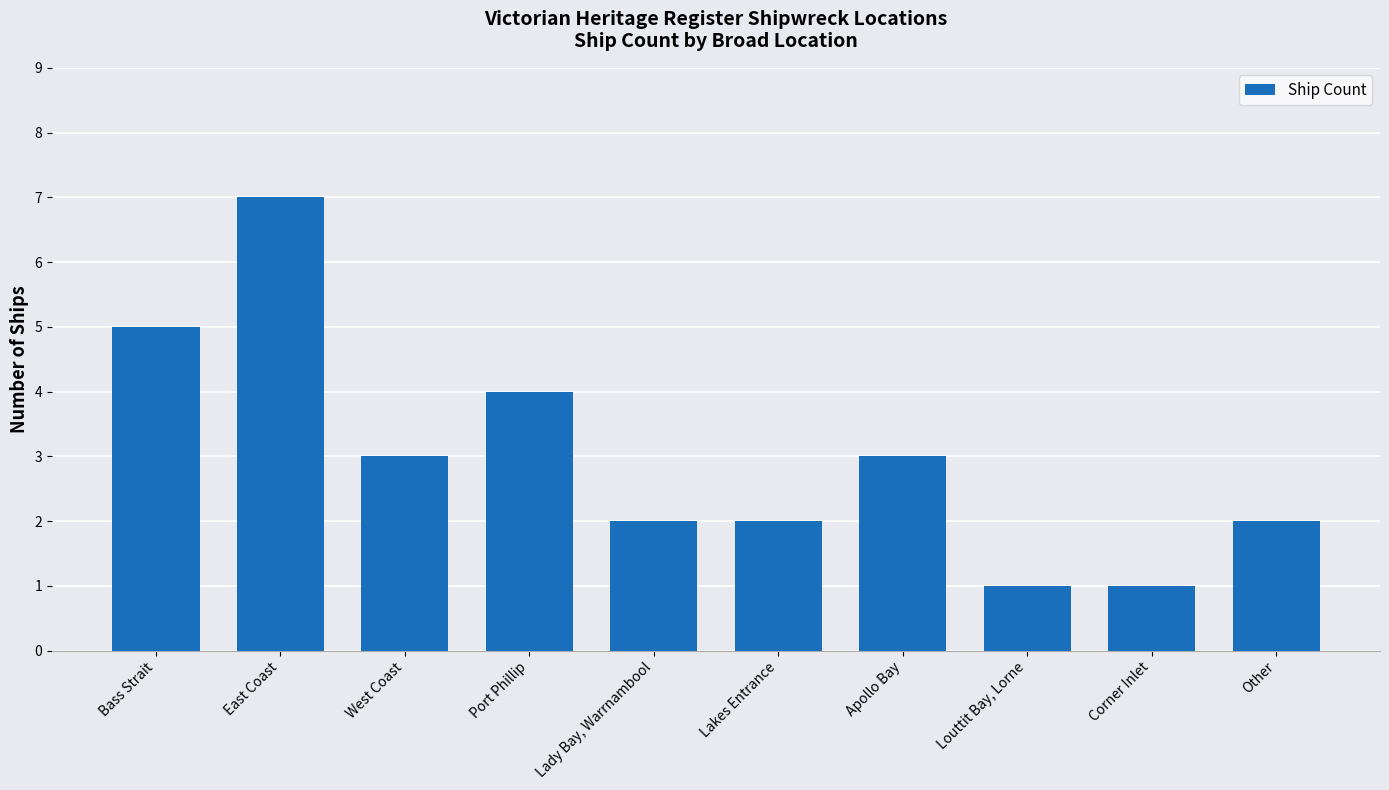

Approximately how many times larger is the value at Corner Inlet compared to Louttit Bay, Lorne?

1.0